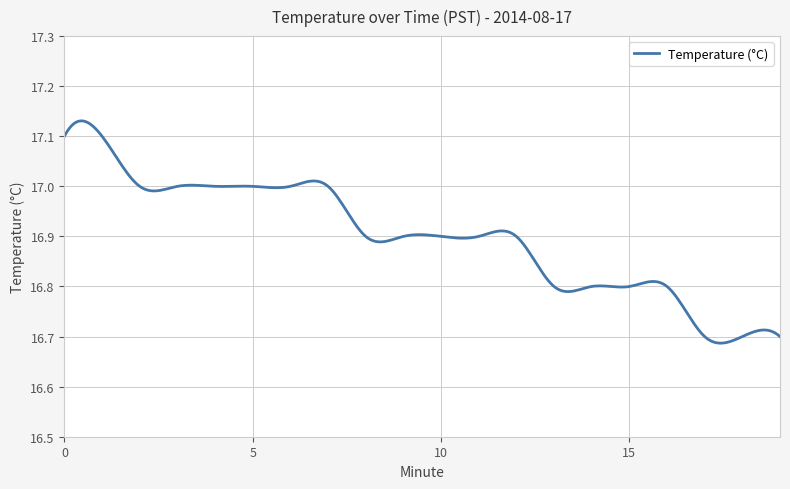

What is the difference between the maximum and minimum values?

0.4